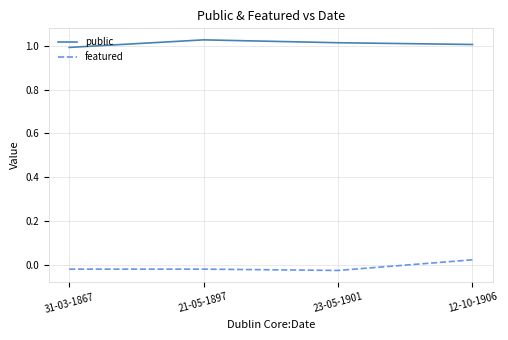

Rank the series at 21-05-1897 from lowest to highest value.

featured, public